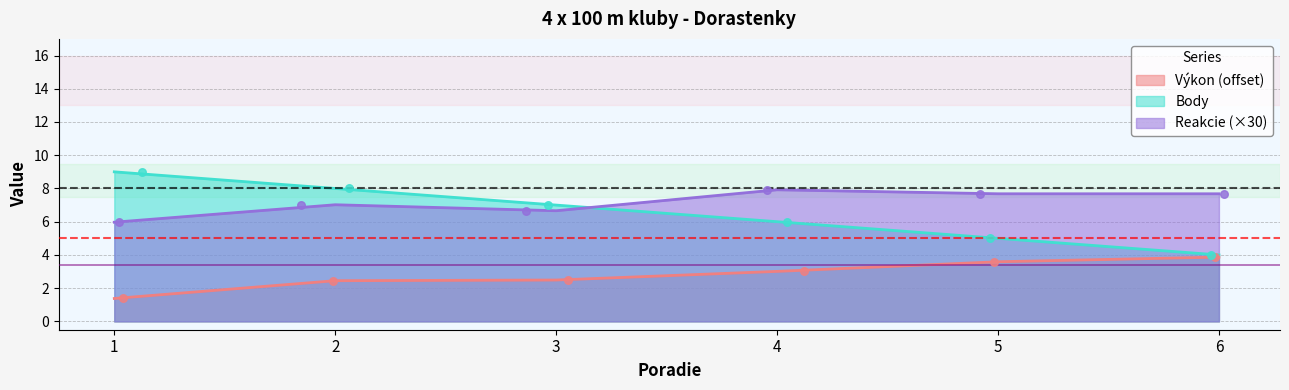

Which series has the largest Y range (max minus min)?

Body